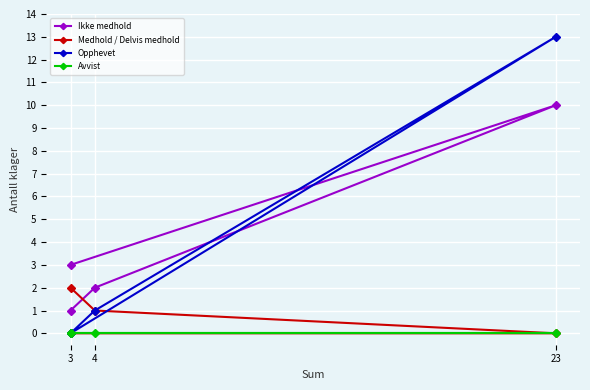

How many values in Opphevet are above zero?

2